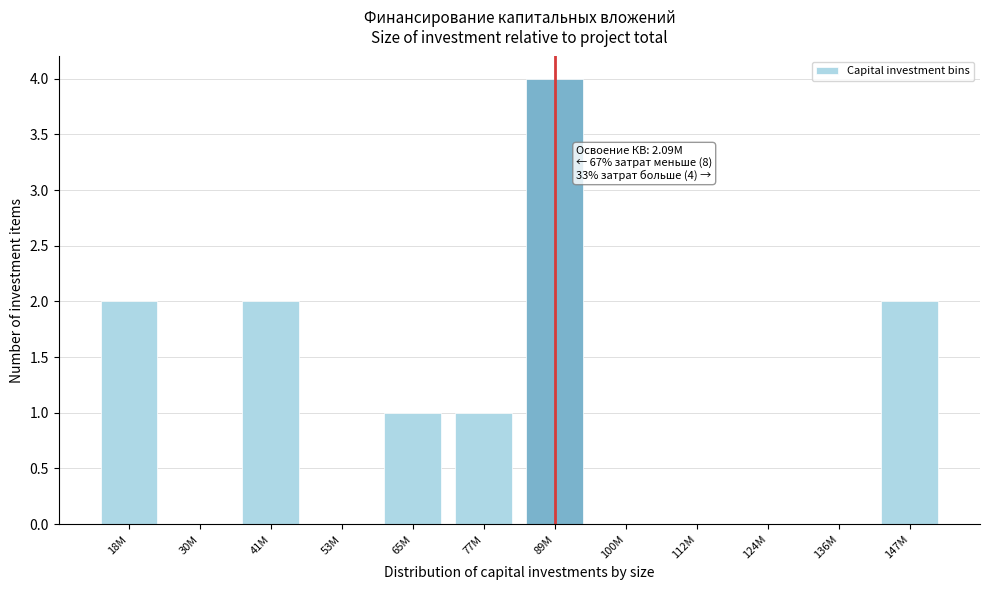

Reading left to right, list all the values displayed in this chart.

18M=2	30M=0	41M=2	53M=0	65M=1	77M=1	89M=4	100M=0	112M=0	124M=0	136M=0	147M=2